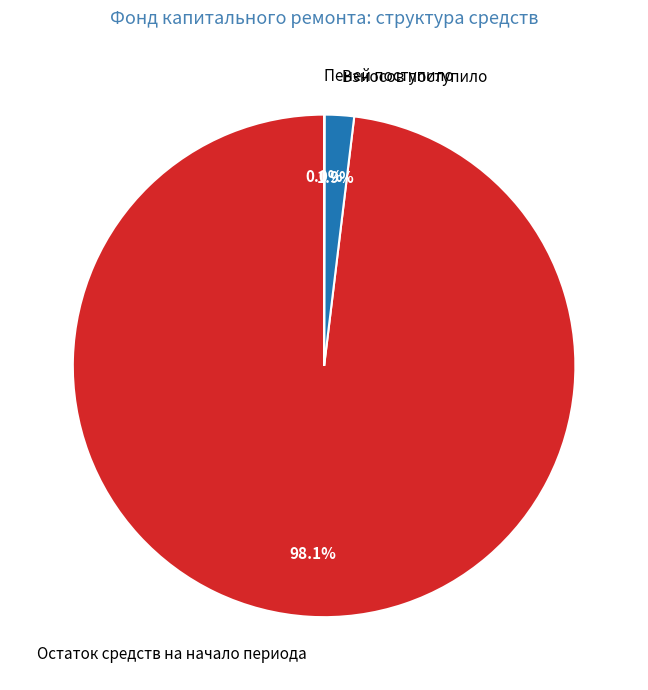

Which slice is the largest?

Остаток средств на начало периода